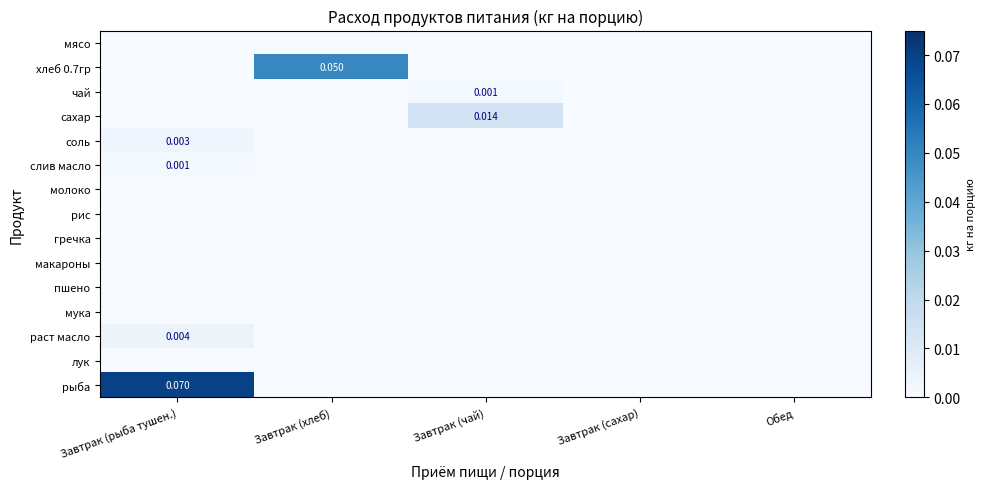

The сахар series shows 0.0 at Завтрак (чай). True or false?

True